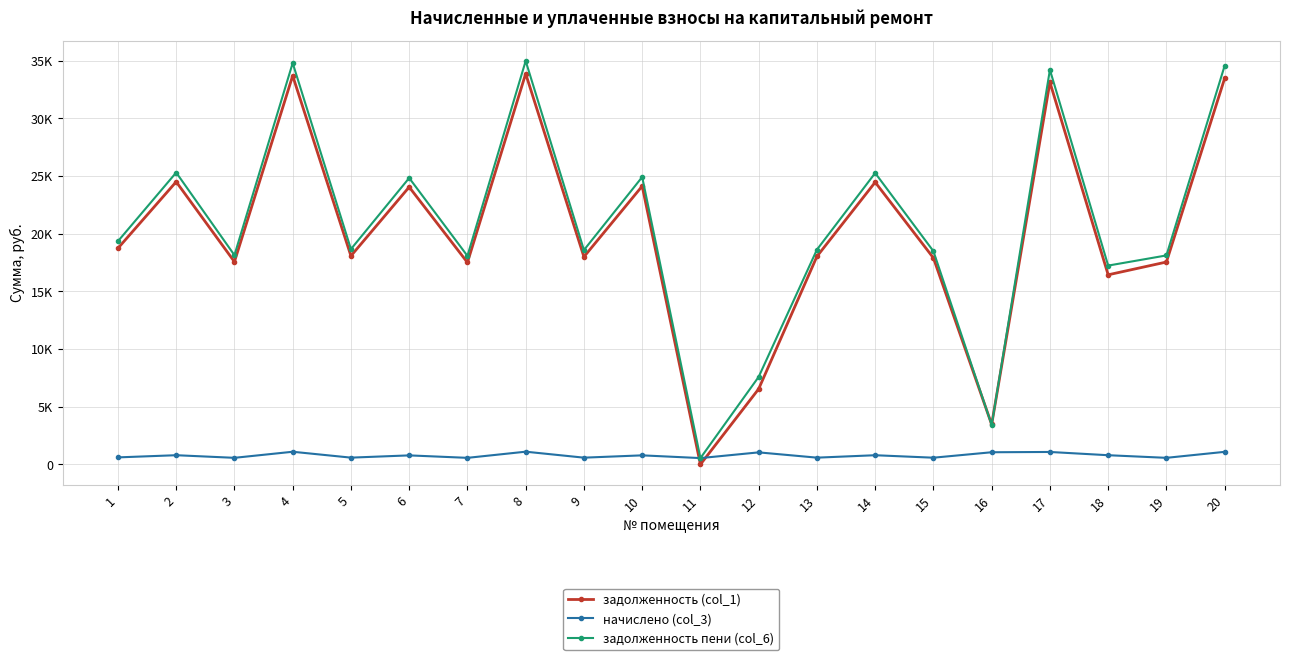

Which category has the highest value across all series?

8